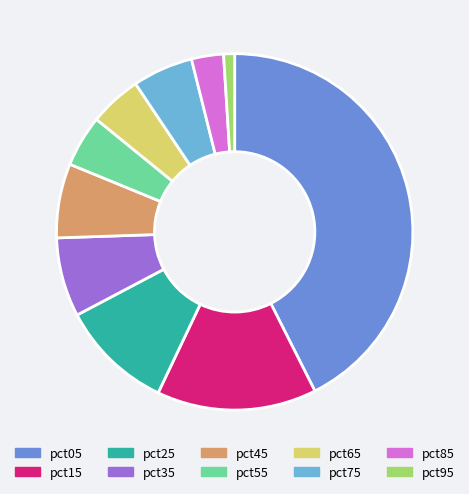

The pct25 slice represents 10% of the pie. True or false?

True